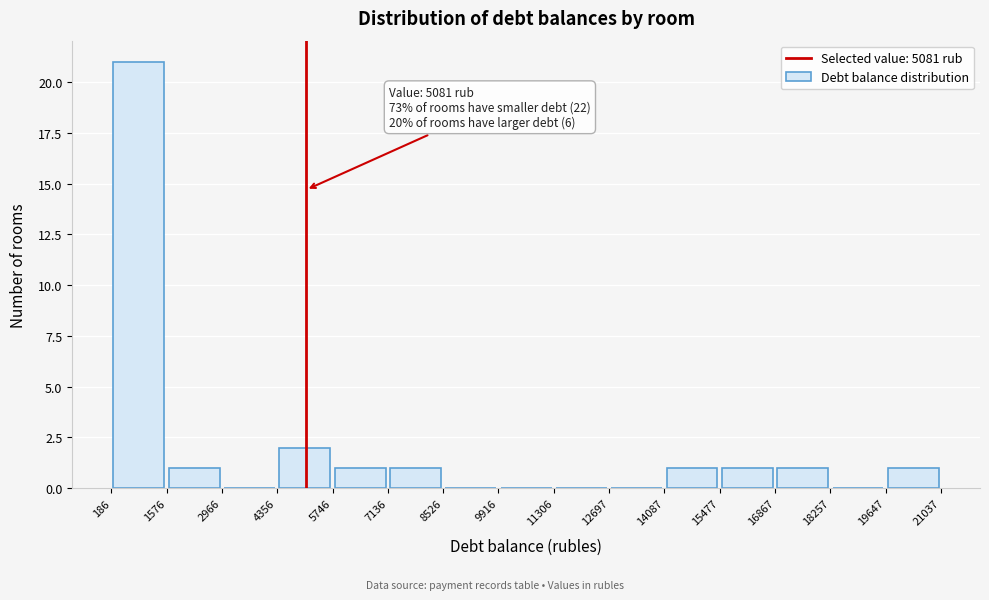

Which range on the x-axis has the tallest bar?

186 to 1576